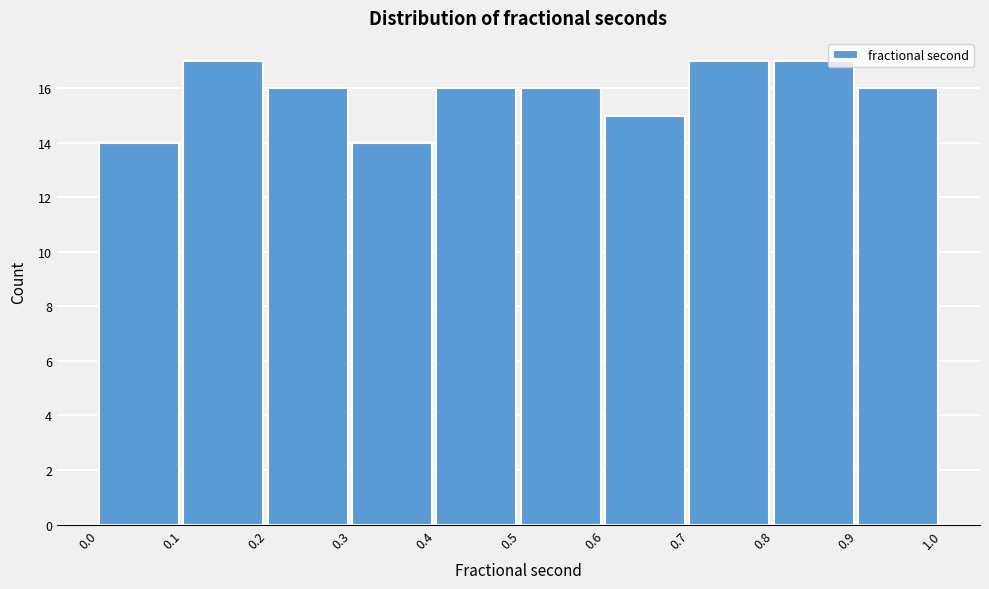

Reading left to right, transcribe this chart: for each bar, give the range it covers on the x-axis and its height. The values are not printed on the chart, so give them approximately, as read against the axis.

0.0 to 0.1: 14
0.1 to 0.2: 17
0.2 to 0.3: 16
0.3 to 0.4: 14
0.4 to 0.5: 16
0.5 to 0.6: 16
0.6 to 0.7: 15
0.7 to 0.8: 17
0.8 to 0.9: 17
0.9 to 1.0: 16